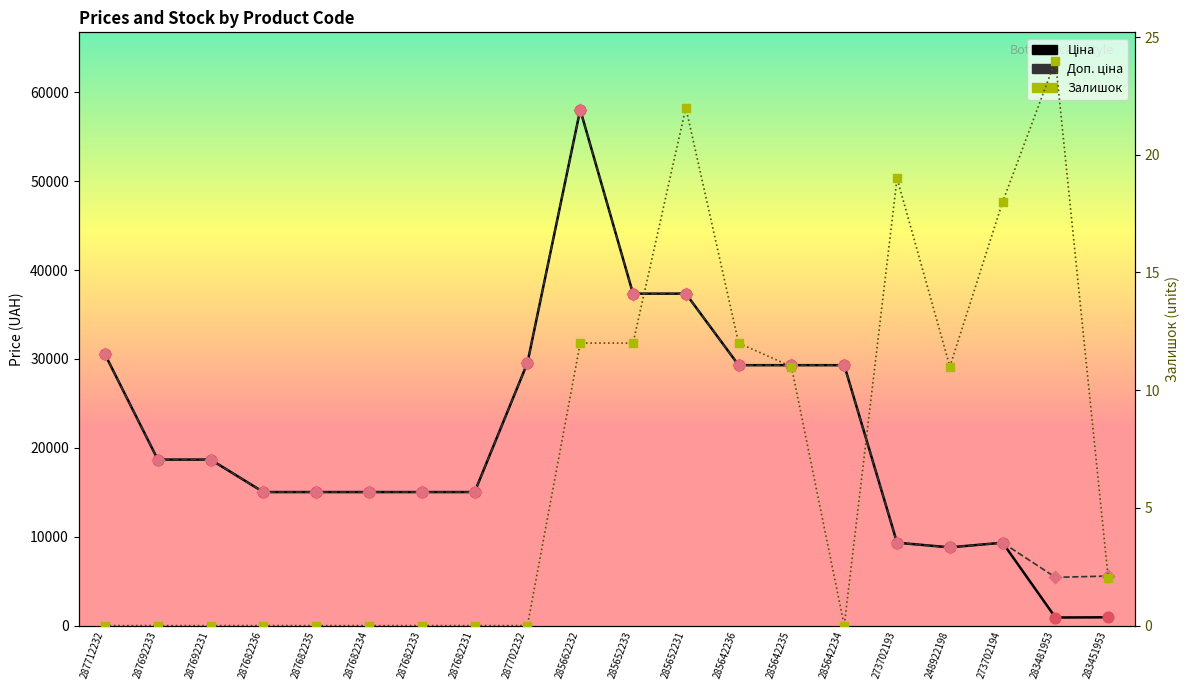

Which series has the largest total across all categories?

Доп. ціна